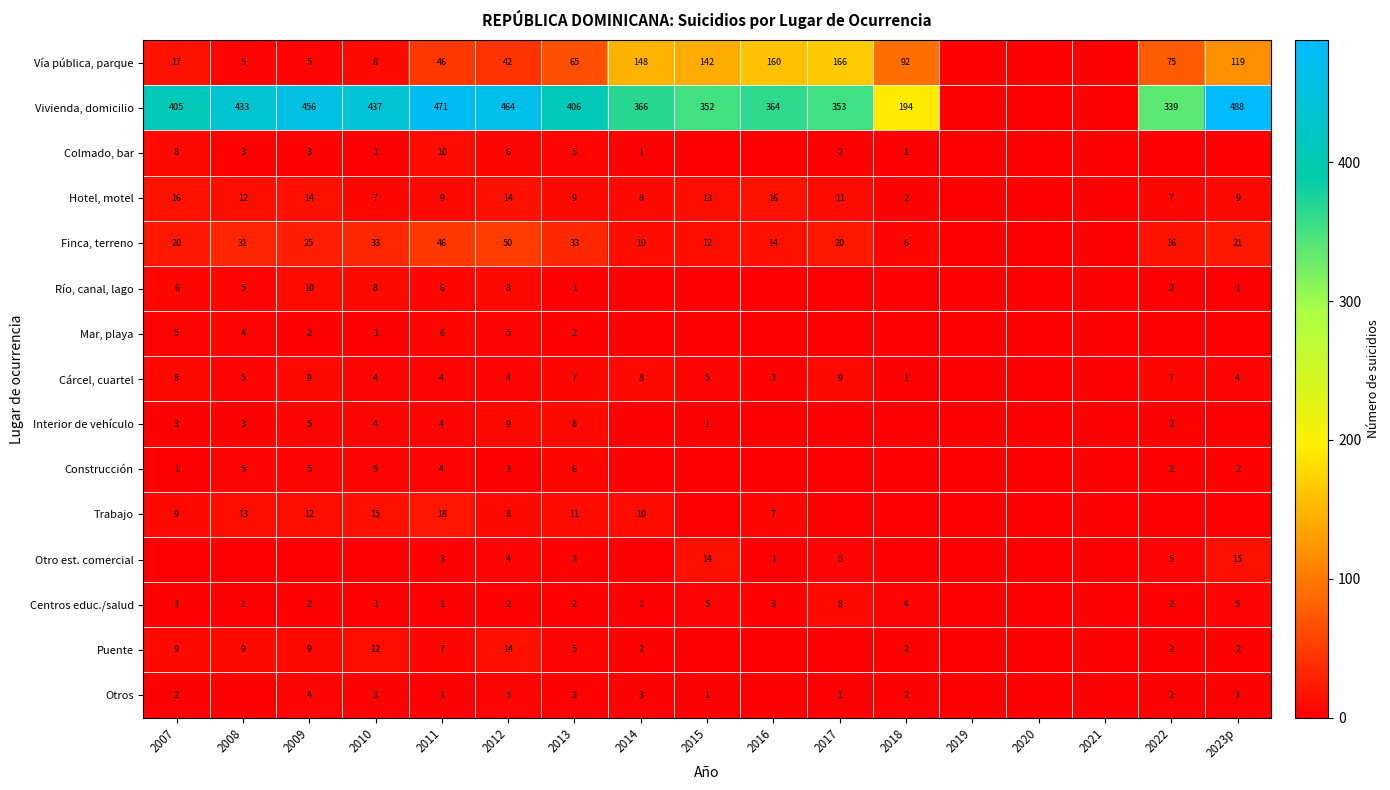

Is the value of Hotel, motel at 2008 greater than the value of Trabajo at 2016?

Yes